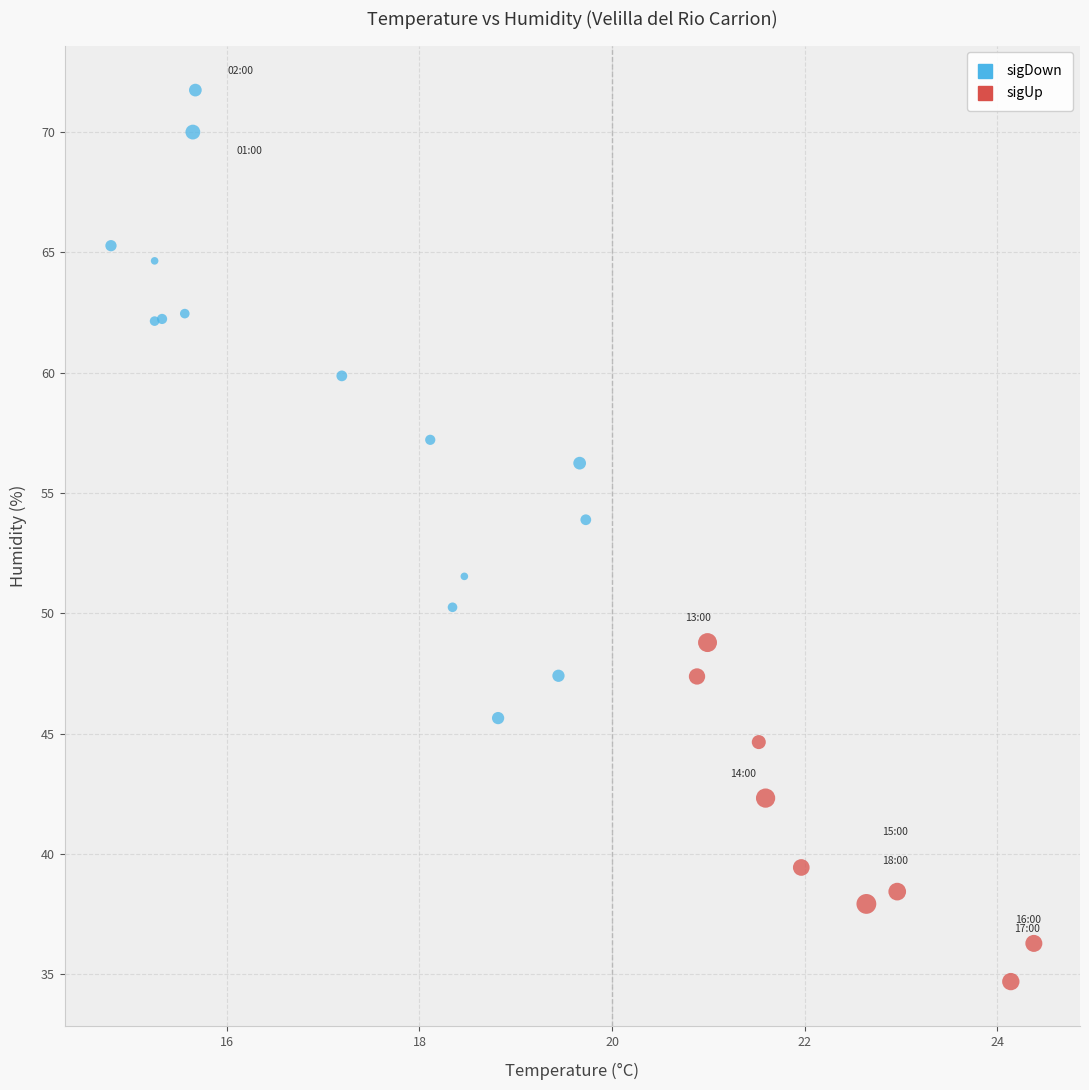

Which series has the largest Y range (max minus min)?

sigDown